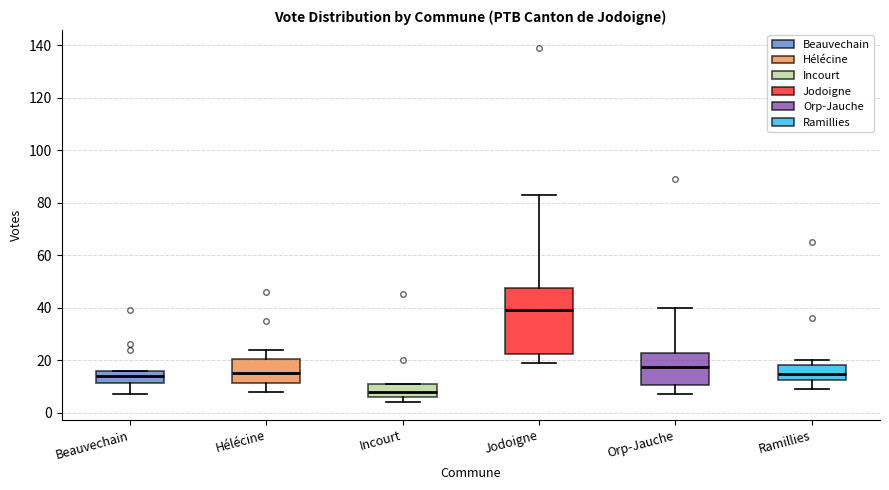

Comparing the boxes themselves (not the whiskers), which one is the tallest?

Jodoigne